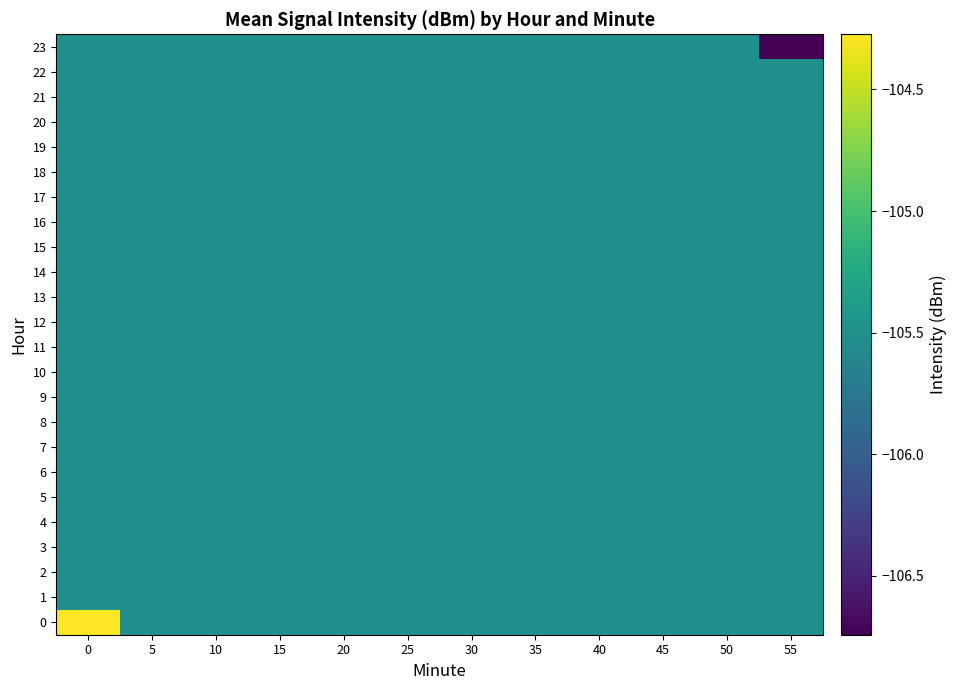

List the series in order of their peak value, lowest first.

1, 2, 3, 4, 5, 6, 7, 8, 9, 10, 11, 12, 13, 14, 15, 16, 17, 18, 19, 20, 21, 22, 23, 0